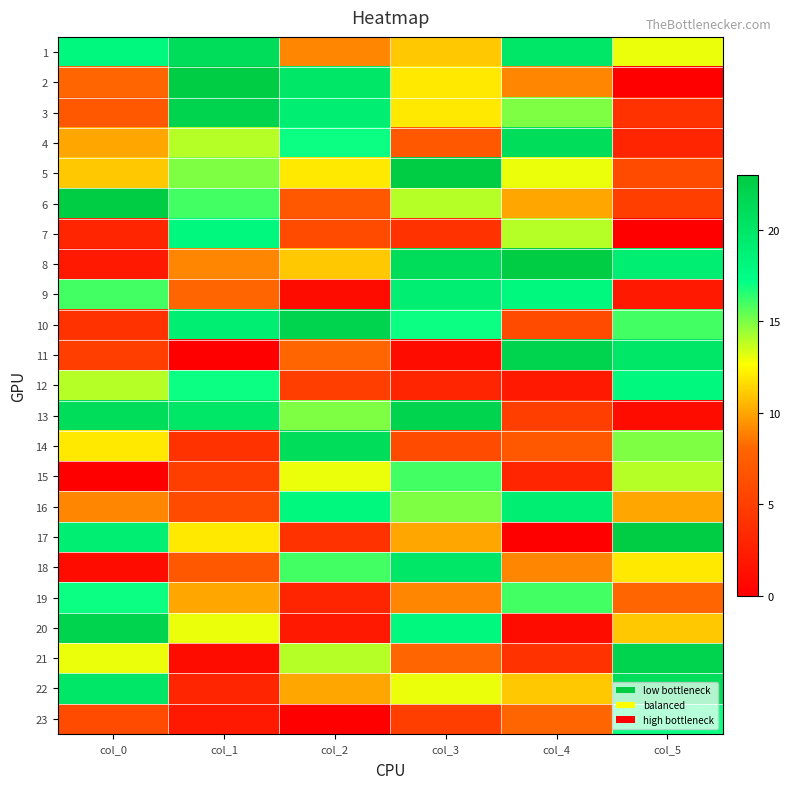

Reading left to right, transcribe all the data shown in this chart.

1: col_0=18	col_1=21	col_2=9	col_3=11	col_4=20	col_5=13
2: col_0=8	col_1=23	col_2=20	col_3=12	col_4=9	col_5=0
3: col_0=7	col_1=22	col_2=19	col_3=12	col_4=15	col_5=4
4: col_0=10	col_1=14	col_2=17	col_3=7	col_4=21	col_5=3
5: col_0=11	col_1=15	col_2=12	col_3=23	col_4=13	col_5=6
6: col_0=23	col_1=16	col_2=7	col_3=14	col_4=10	col_5=5
7: col_0=3	col_1=18	col_2=6	col_3=4	col_4=14	col_5=0
8: col_0=2	col_1=9	col_2=11	col_3=21	col_4=23	col_5=19
9: col_0=16	col_1=8	col_2=1	col_3=19	col_4=18	col_5=2
10: col_0=4	col_1=19	col_2=22	col_3=17	col_4=6	col_5=16
11: col_0=5	col_1=0	col_2=8	col_3=1	col_4=22	col_5=20
12: col_0=14	col_1=17	col_2=5	col_3=3	col_4=2	col_5=18
13: col_0=21	col_1=20	col_2=15	col_3=22	col_4=5	col_5=1
14: col_0=12	col_1=4	col_2=21	col_3=6	col_4=7	col_5=15
15: col_0=0	col_1=5	col_2=13	col_3=16	col_4=3	col_5=14
16: col_0=9	col_1=6	col_2=18	col_3=15	col_4=19	col_5=10
17: col_0=19	col_1=12	col_2=4	col_3=10	col_4=0	col_5=23
18: col_0=1	col_1=7	col_2=16	col_3=20	col_4=9	col_5=12
19: col_0=17	col_1=10	col_2=3	col_3=9	col_4=16	col_5=8
20: col_0=22	col_1=13	col_2=2	col_3=18	col_4=1	col_5=11
21: col_0=13	col_1=1	col_2=14	col_3=8	col_4=4	col_5=22
22: col_0=20	col_1=3	col_2=10	col_3=13	col_4=11	col_5=21
23: col_0=6	col_1=2	col_2=0	col_3=5	col_4=8	col_5=17